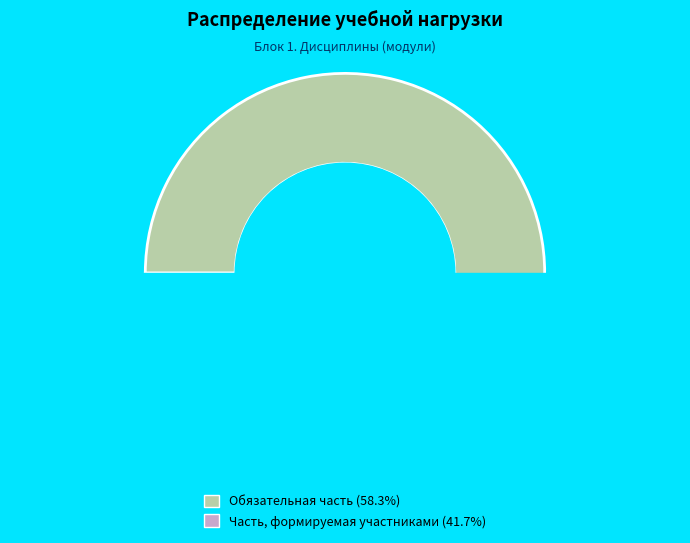

Count the number of slices in the pie.

2